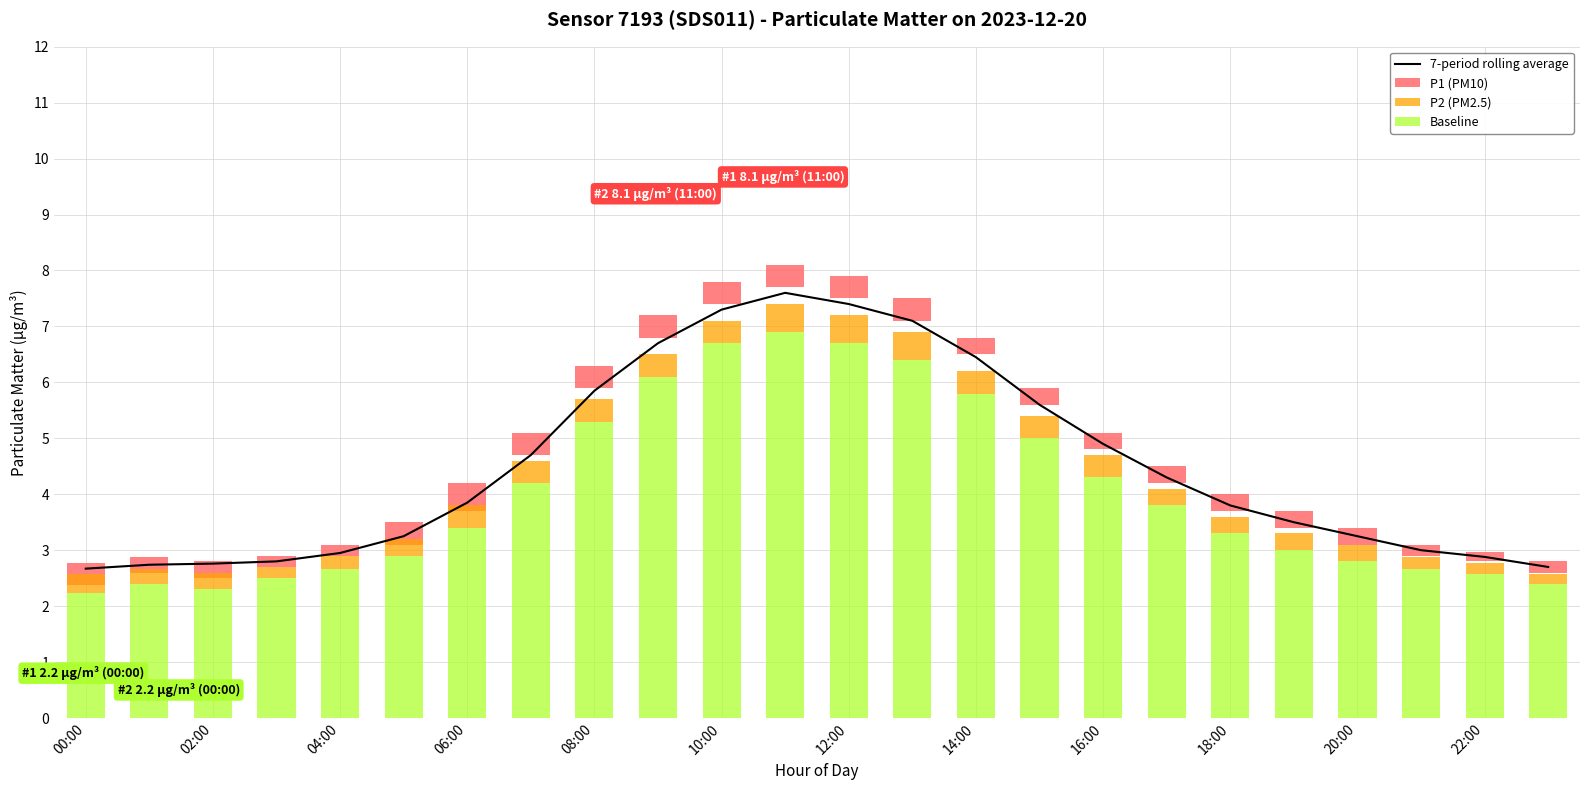

True or false: P1 (PM10) has a value of 0.3 at 18:00.

False